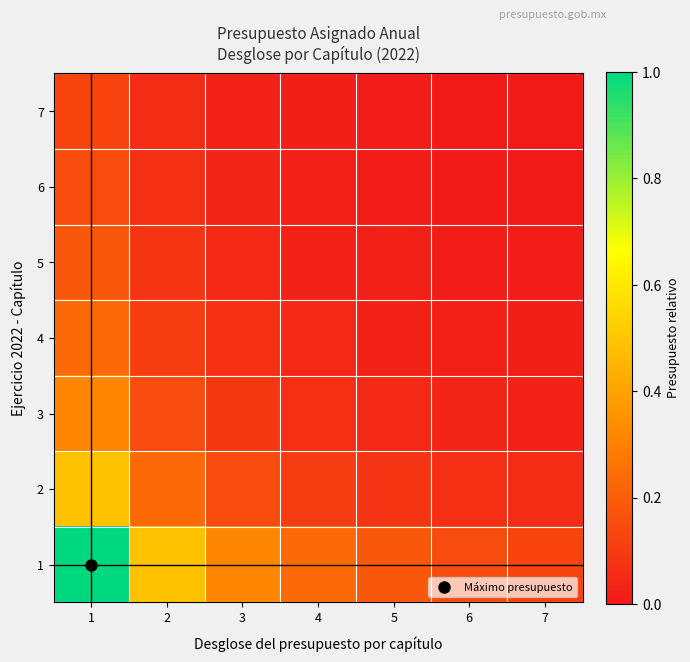

Reading left to right, extract all data points from this chart.

1: 1=1.0	2=0.5	3=0.3	4=0.2	5=0.2	6=0.1	7=0.1
2: 1=0.5	2=0.2	3=0.1	4=0.1	5=0.1	6=0.1	7=0.1
3: 1=0.3	2=0.1	3=0.1	4=0.1	5=0.0	6=0.0	7=0.0
4: 1=0.2	2=0.1	3=0.1	4=0.0	5=0.0	6=0.0	7=0.0
5: 1=0.2	2=0.1	3=0.0	4=0.0	5=0.0	6=0.0	7=0.0
6: 1=0.1	2=0.1	3=0.0	4=0.0	5=0.0	6=0.0	7=0.0
7: 1=0.1	2=0.1	3=0.0	4=0.0	5=0.0	6=0.0	7=0.0